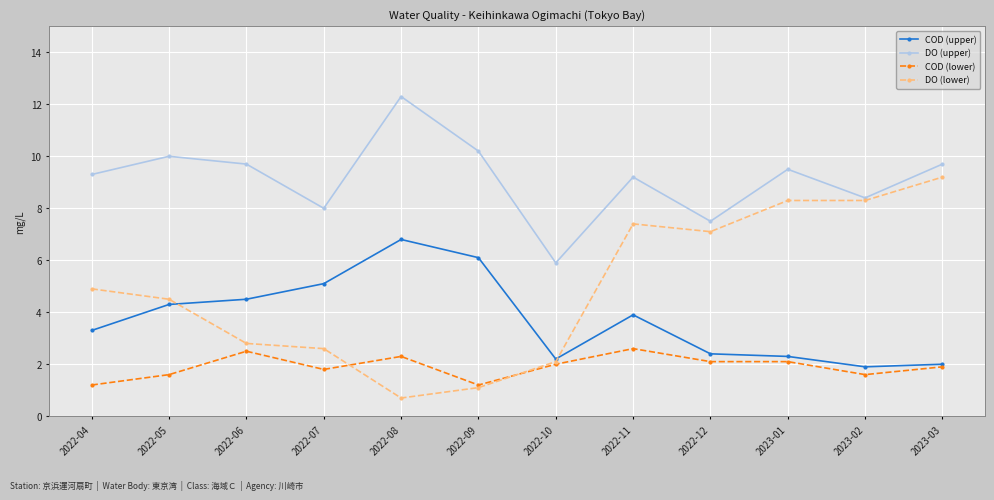

True or false: COD (lower) has more than 0 points higher than both neighbors.

True